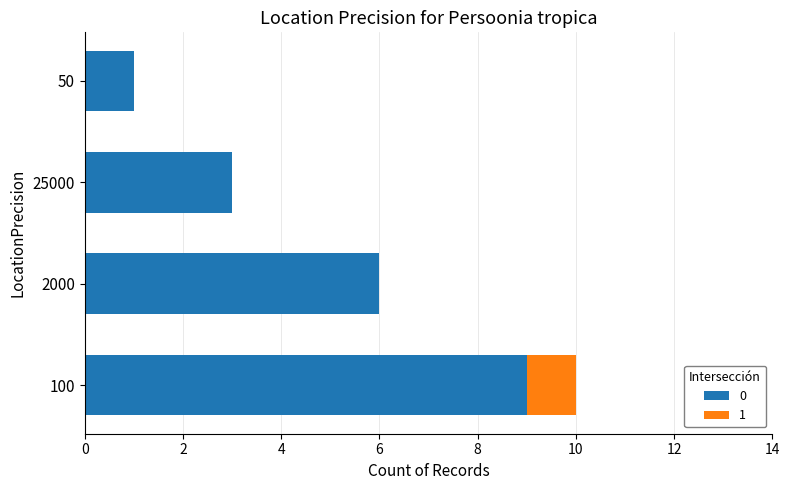

Is it true that 0 equals 5 at 25000?

False